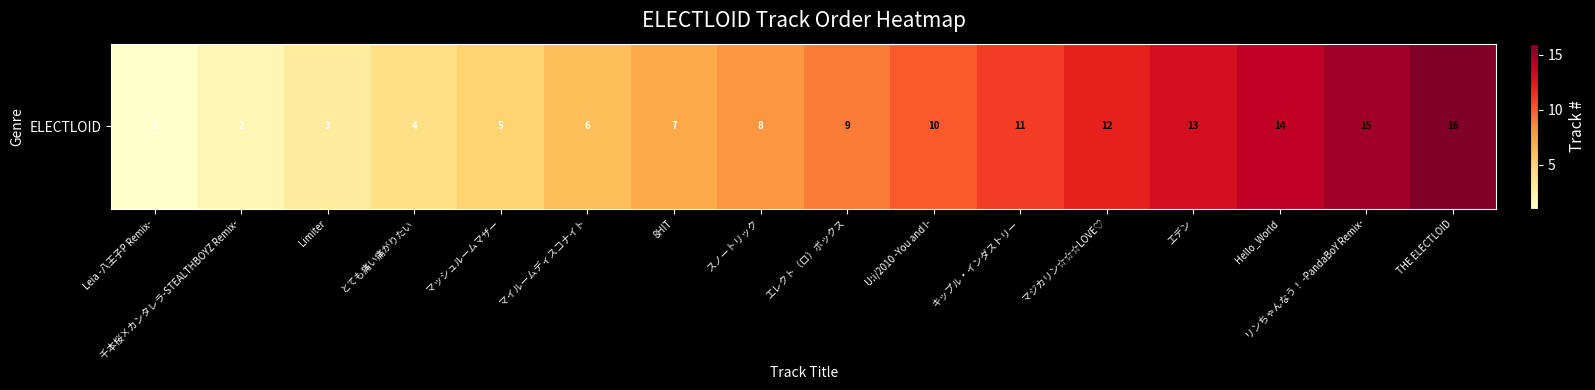

Rank the categories by value from highest to lowest.

THE ELECTLOID, リンちゃんなう！ -PandaBoY Remix-, Hello_World, エデン, マジカリン☆☆☆LOVE♡, キップル・インダストリー, U:i/2010 -You and I-, エレクト（ロ）ボックス, スノートリック, 8HIT, マイルームディスコナイト, マッシュルームマザー, とても痛い痛がりたい, Limiter, 千本桜×カンタレラ-STEALTHBOYZ Remix-, Leia -八王子P Remix-